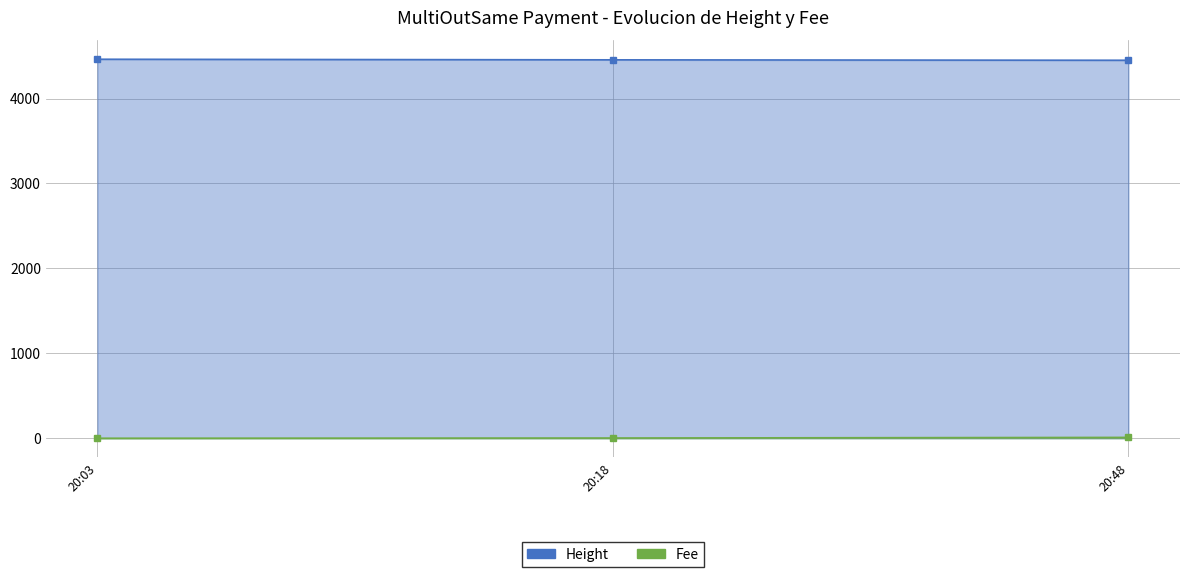

What is the difference between the Fee values at 20:18 and 20:48?

7.3